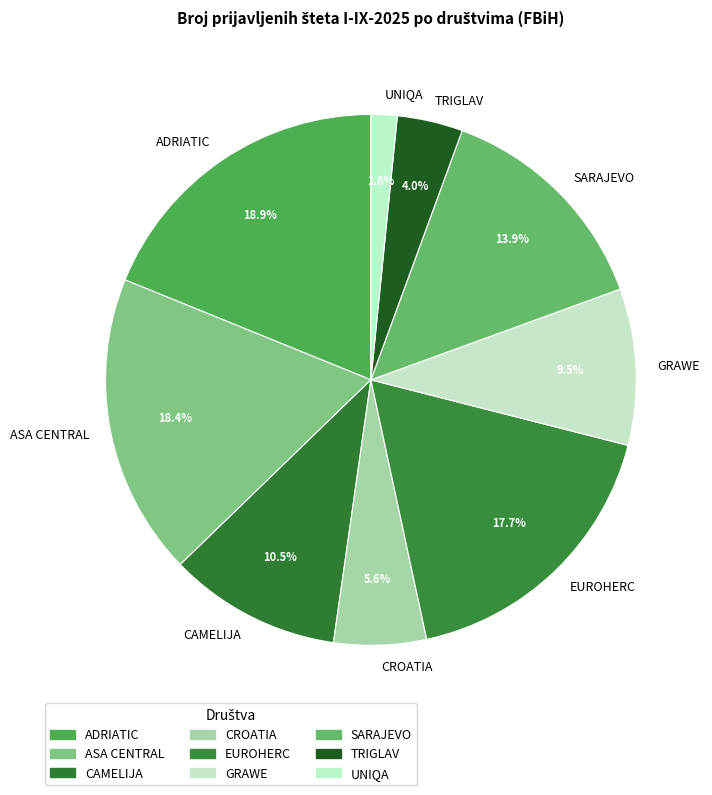

Is the sum of CROATIA and ASA CENTRAL greater than half?

No